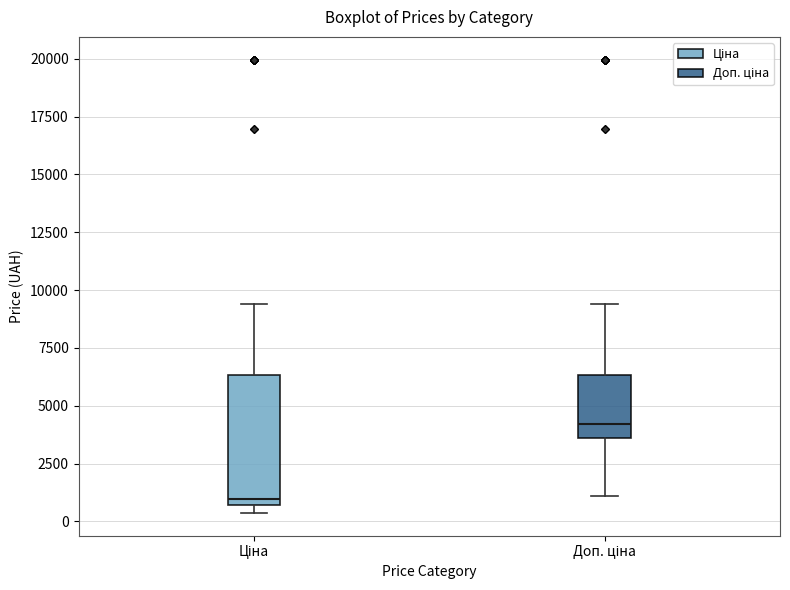

Which box has the highest median line?

Доп. ціна